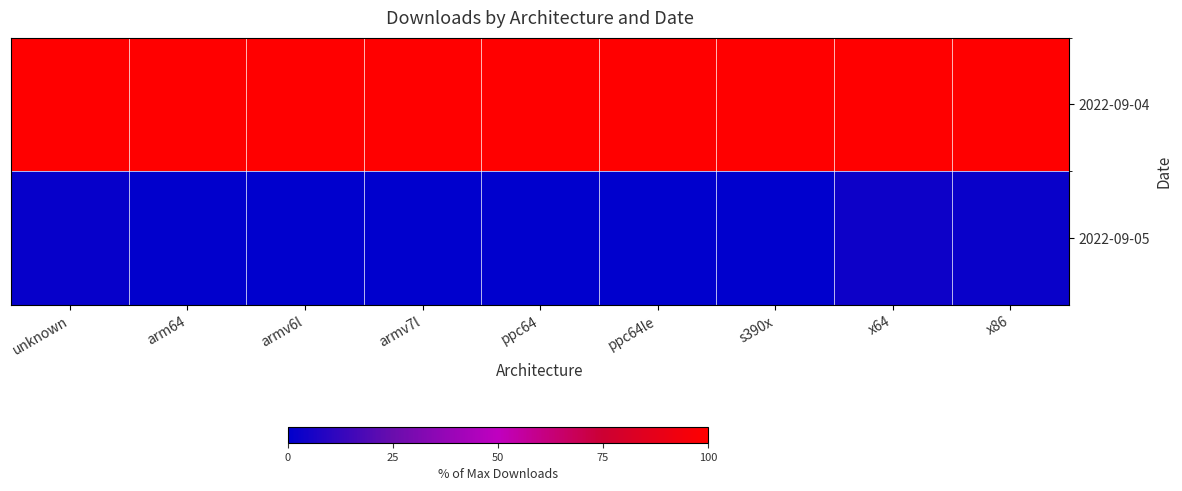

What is the greatest value displayed?

100.0